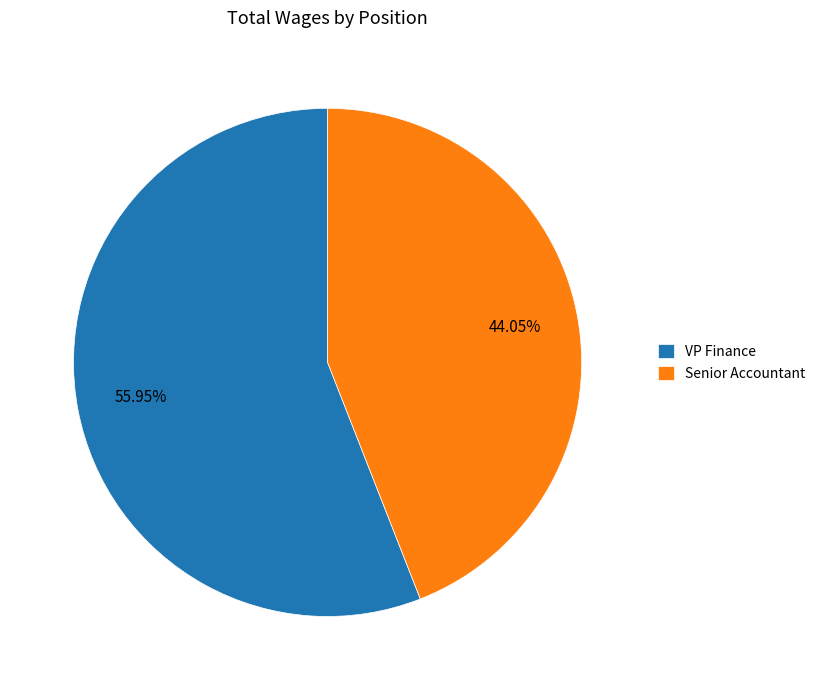

What is the ratio of the value at Senior Accountant to the value at VP Finance?

0.8